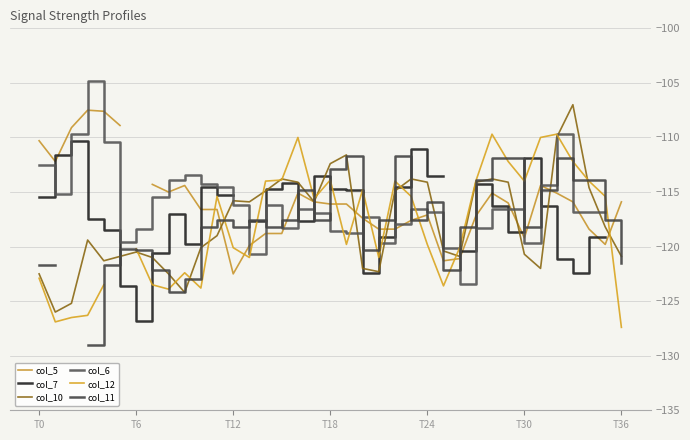

The col_6 series shows -118.3 at 27. True or false?

True